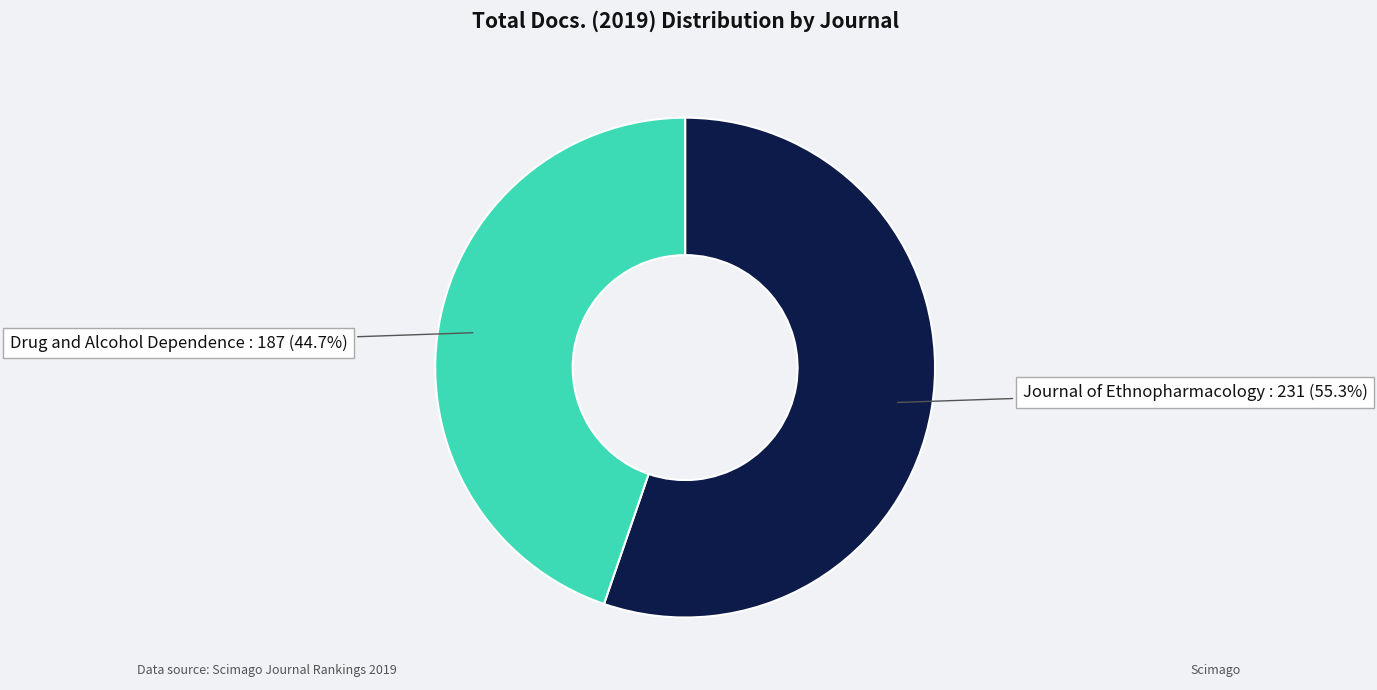

Is there any slice that represents more than half of the pie?

Yes